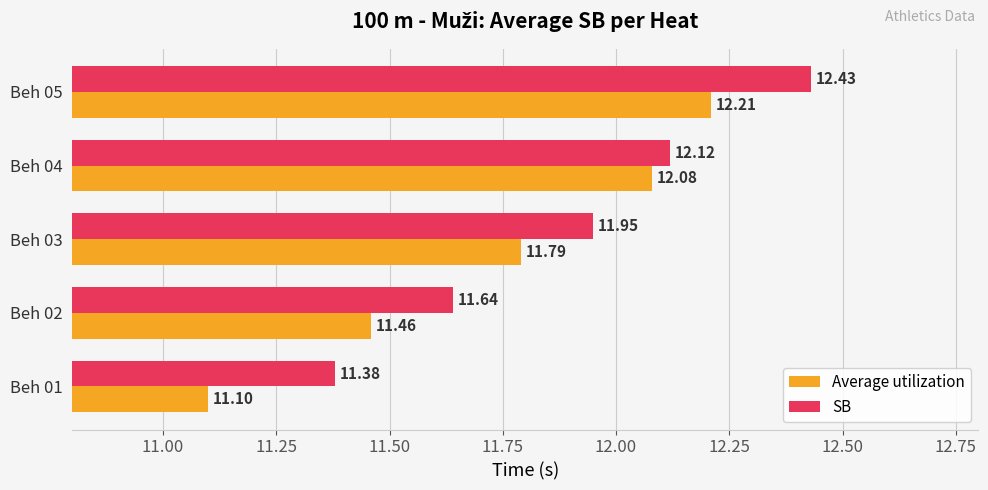

Which series has the largest total across all categories?

SB